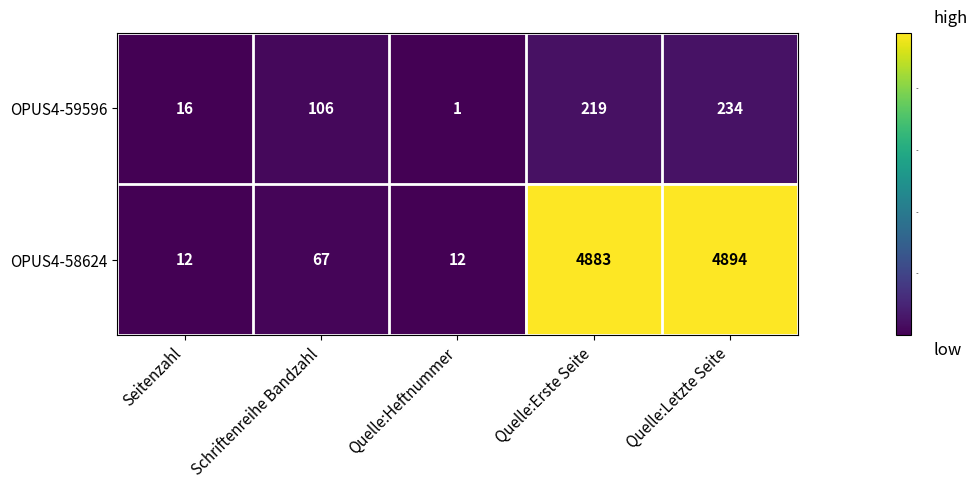

Is it true that OPUS4-58624 equals 12 at Quelle:Heftnummer?

True